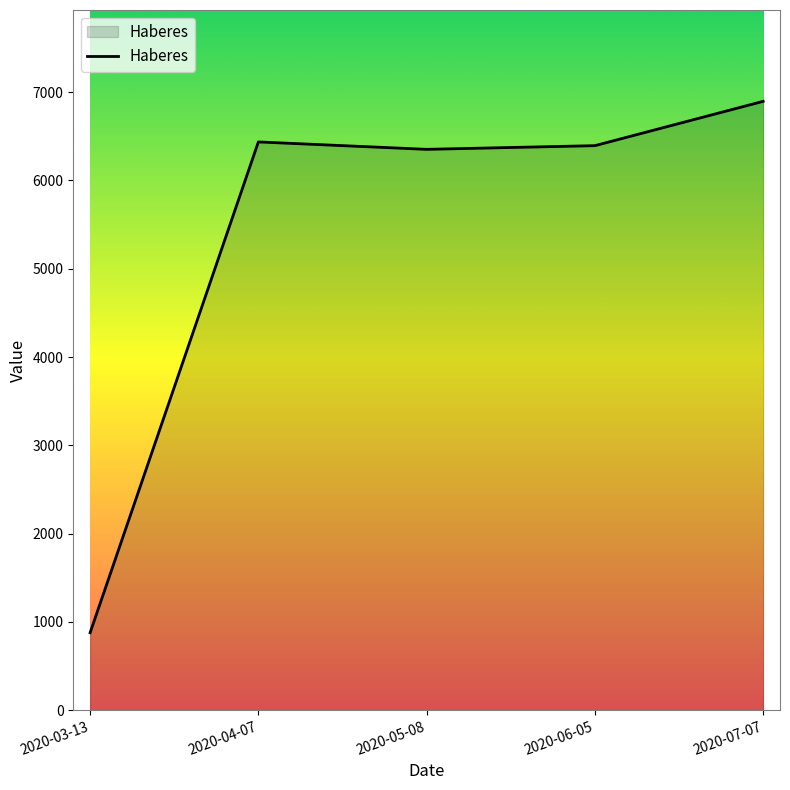

How many interior local peaks (higher than both neighbors) does the data have?

1